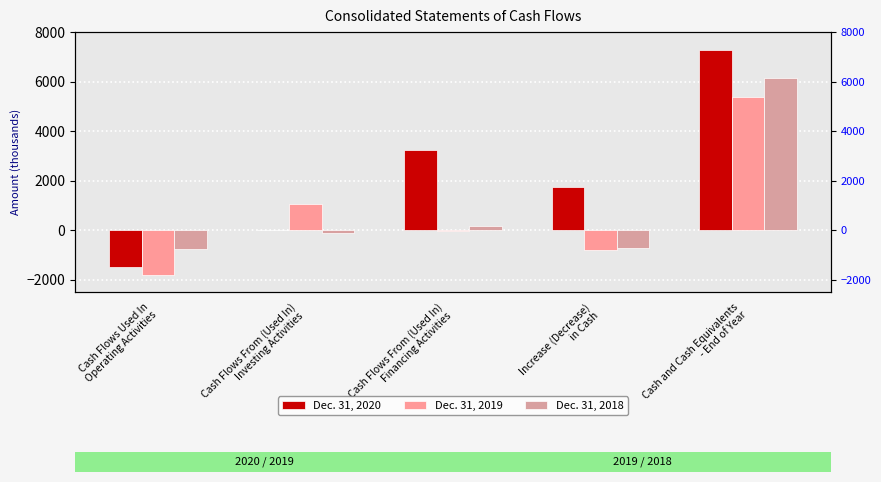

Reading left to right, list all the values displayed in this chart.

Dec. 31, 2020: -1496	0	3230	1734	7260
Dec. 31, 2019: -1816	1035	-34	-815	5380
Dec. 31, 2018: -777	-126	165	-738	6154